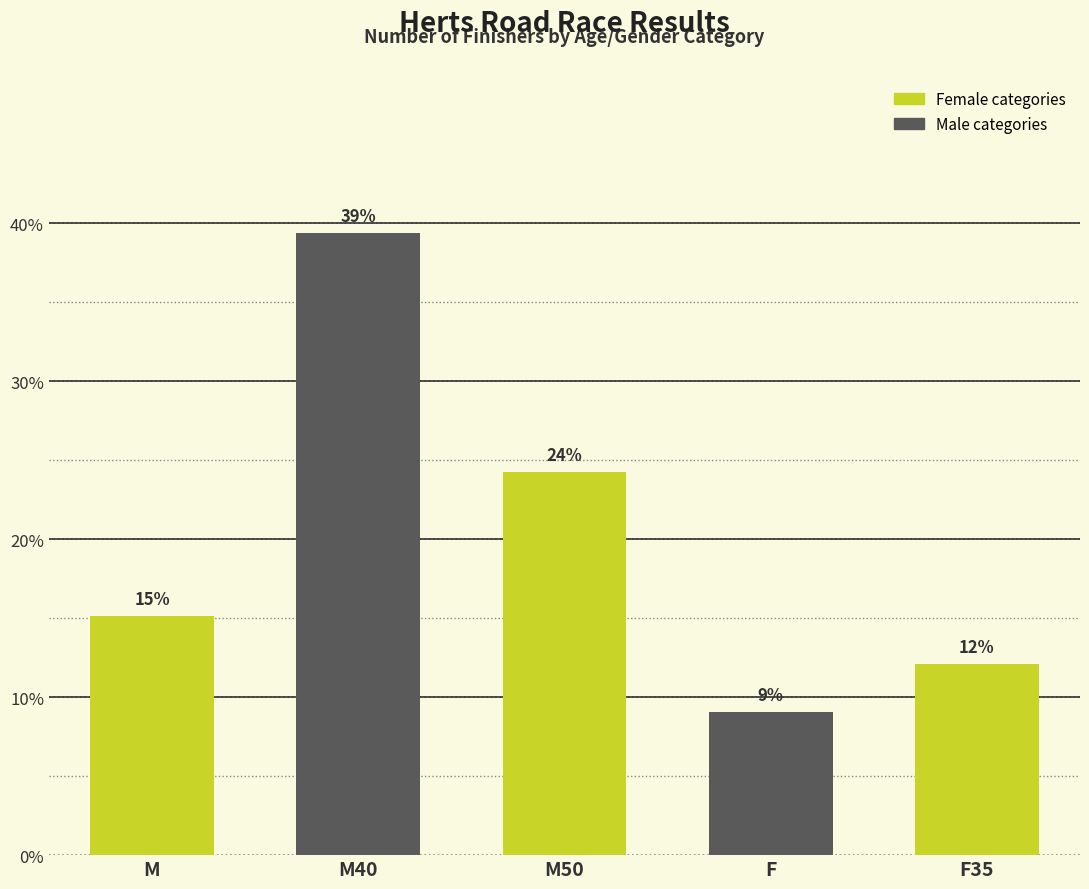

What position from the left is M50?

3